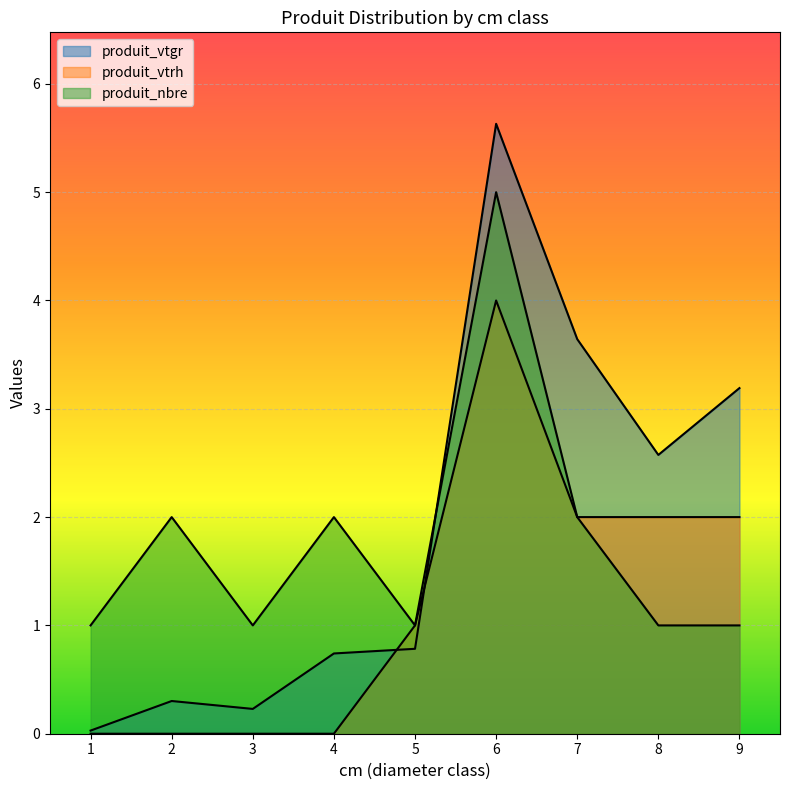

List the series in order of their overall mean, lowest first.

produit_vtrh, produit_nbre, produit_vtgr